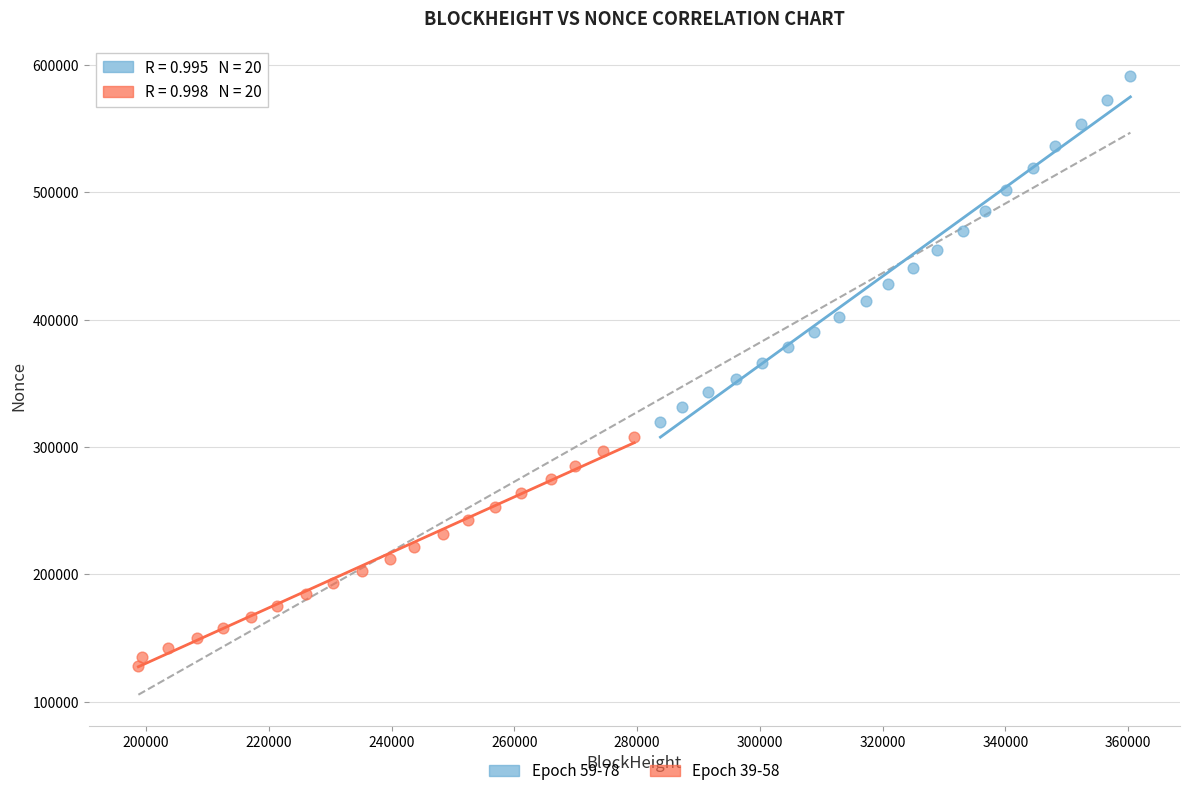

Which series reaches the minimum Y coordinate?

Epoch 39-58